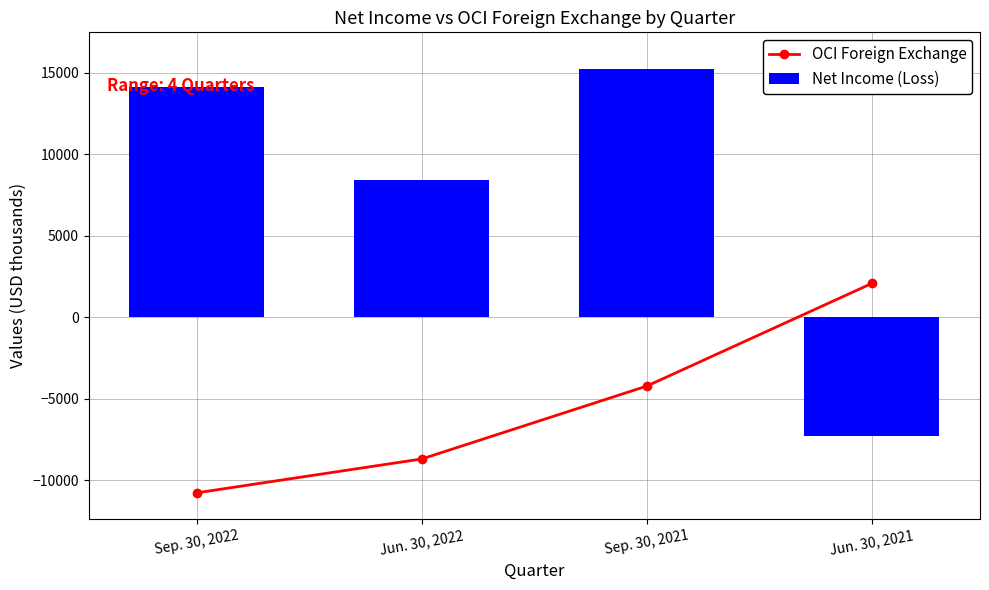

Which category has the lowest value across all series?

Sep. 30, 2022